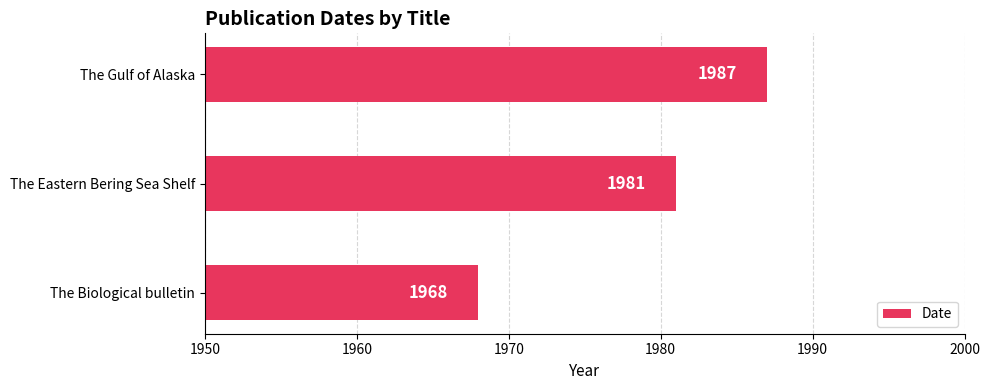

What is the difference between the second highest and minimum values?

13